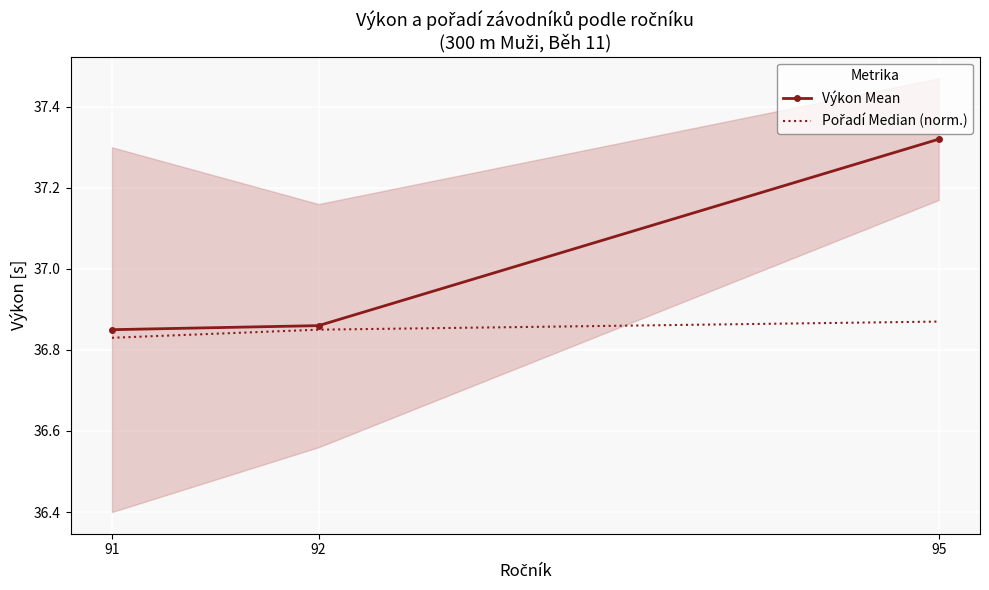

Is this an area chart (filled region under the line)?

No